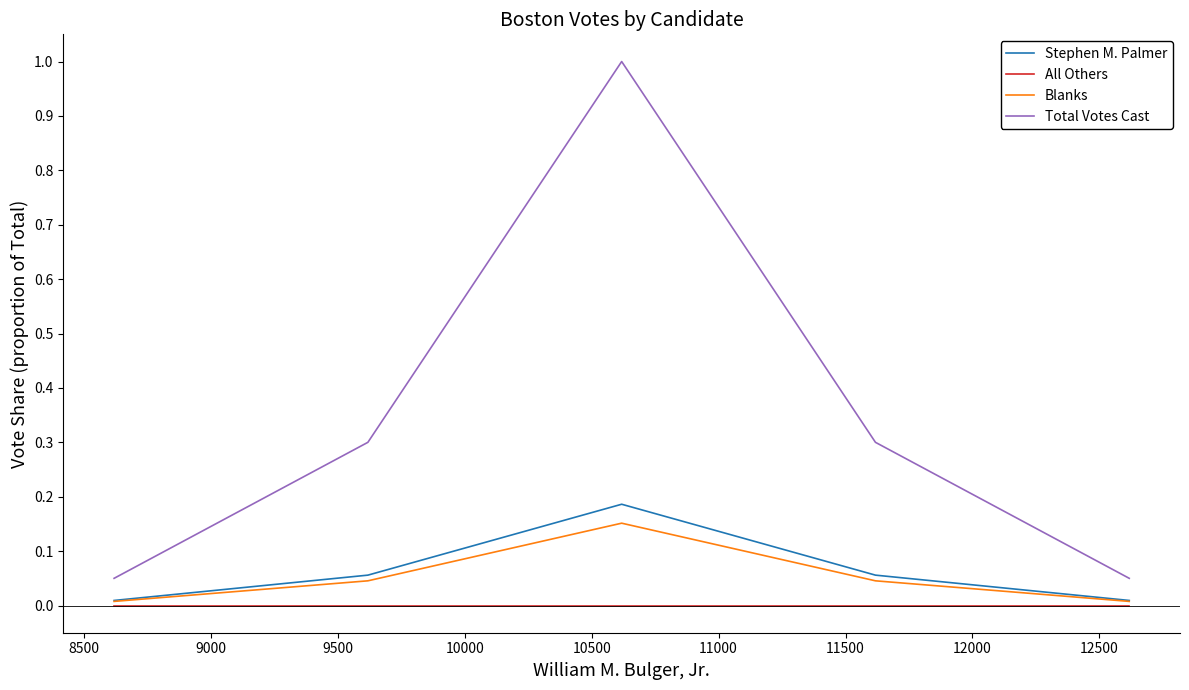

True or false: Blanks and Total Votes Cast intersect in this chart.

False